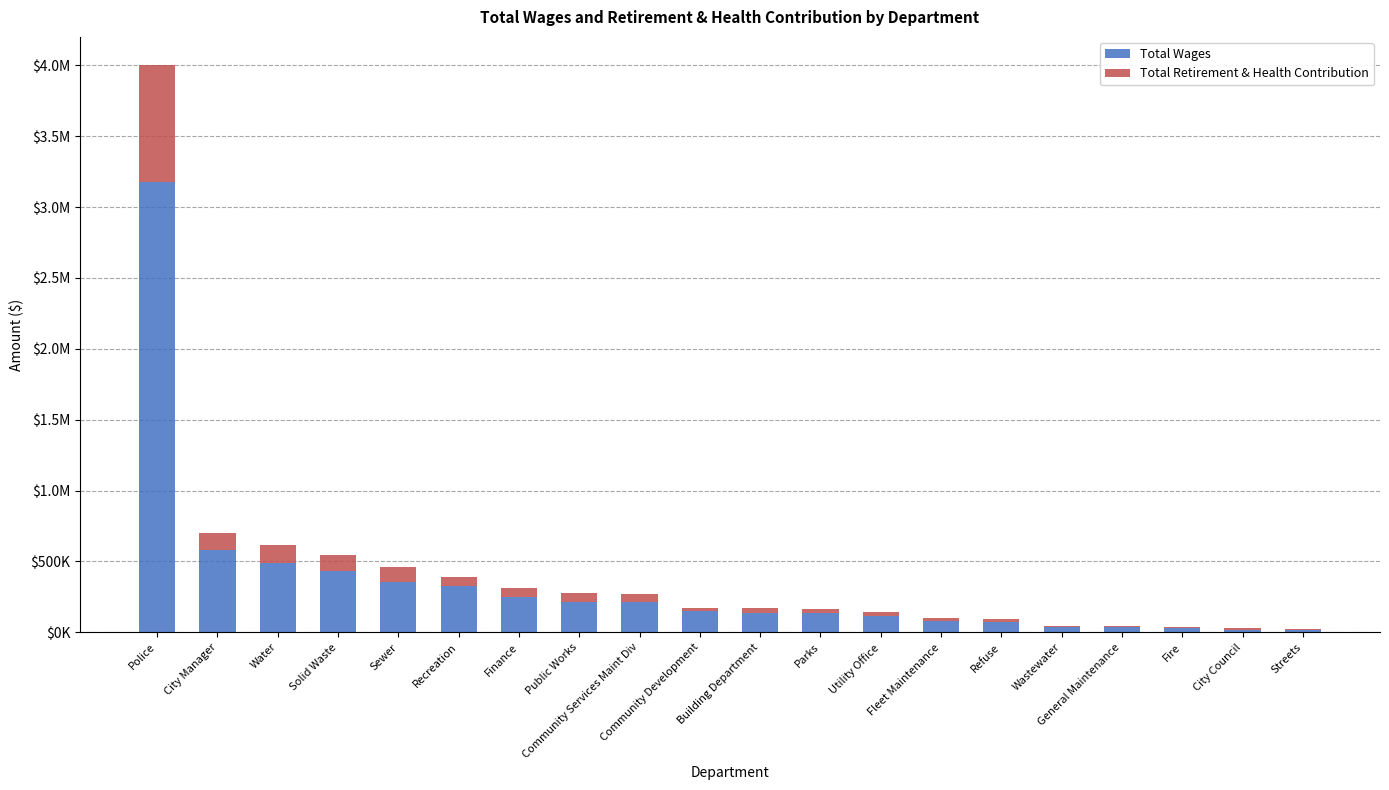

Which series changed the most between Sewer and Utility Office?

Total Wages